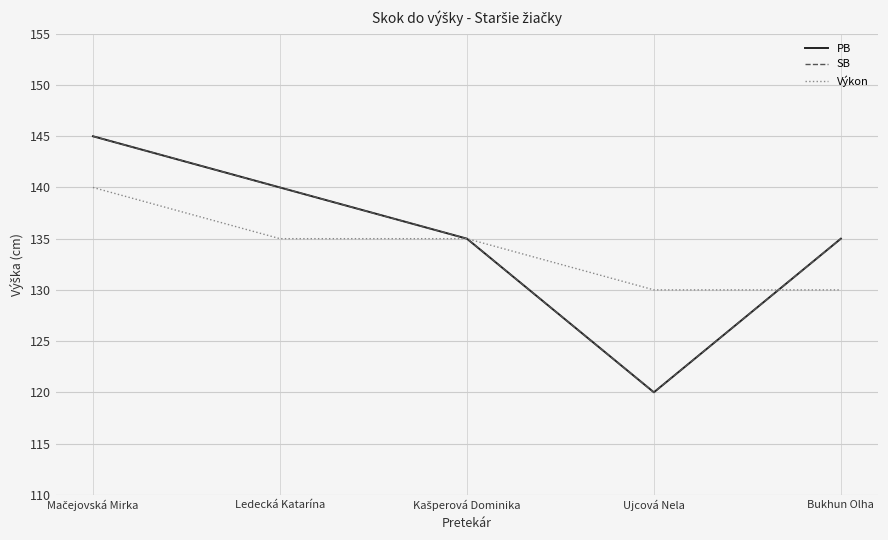

Rank the series by their maximum value, from highest to lowest.

PB, SB, Výkon